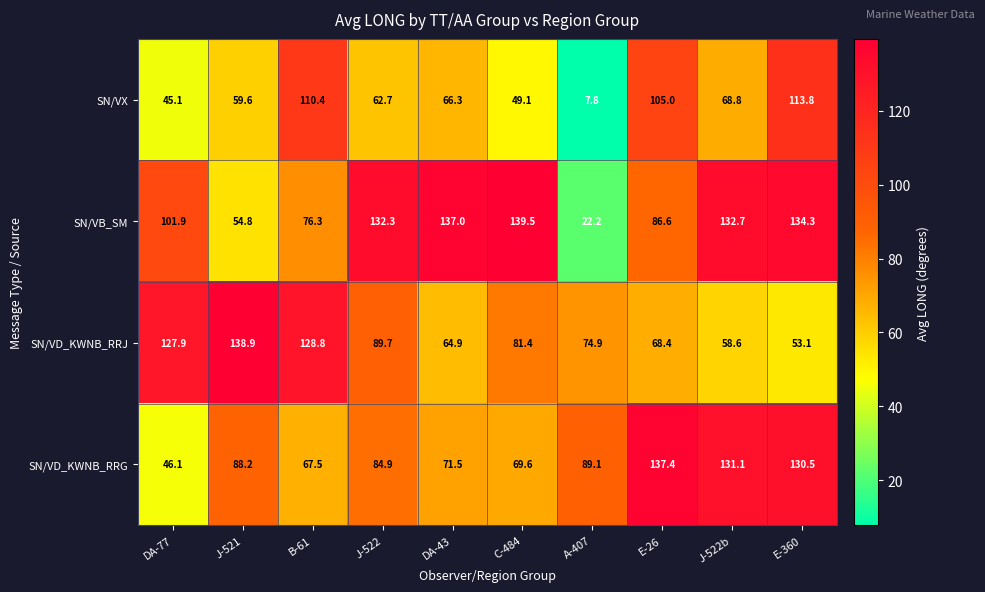

Is it true that SN/VD_KWNB_RRJ equals 178.0 at B-61?

False